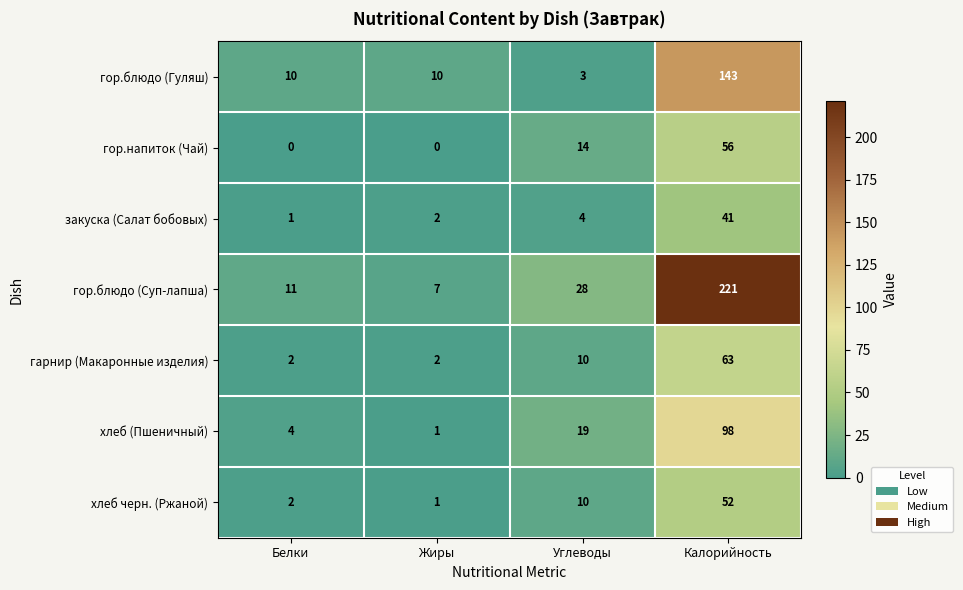

What is the difference between the highest and lowest values at Калорийность?

180